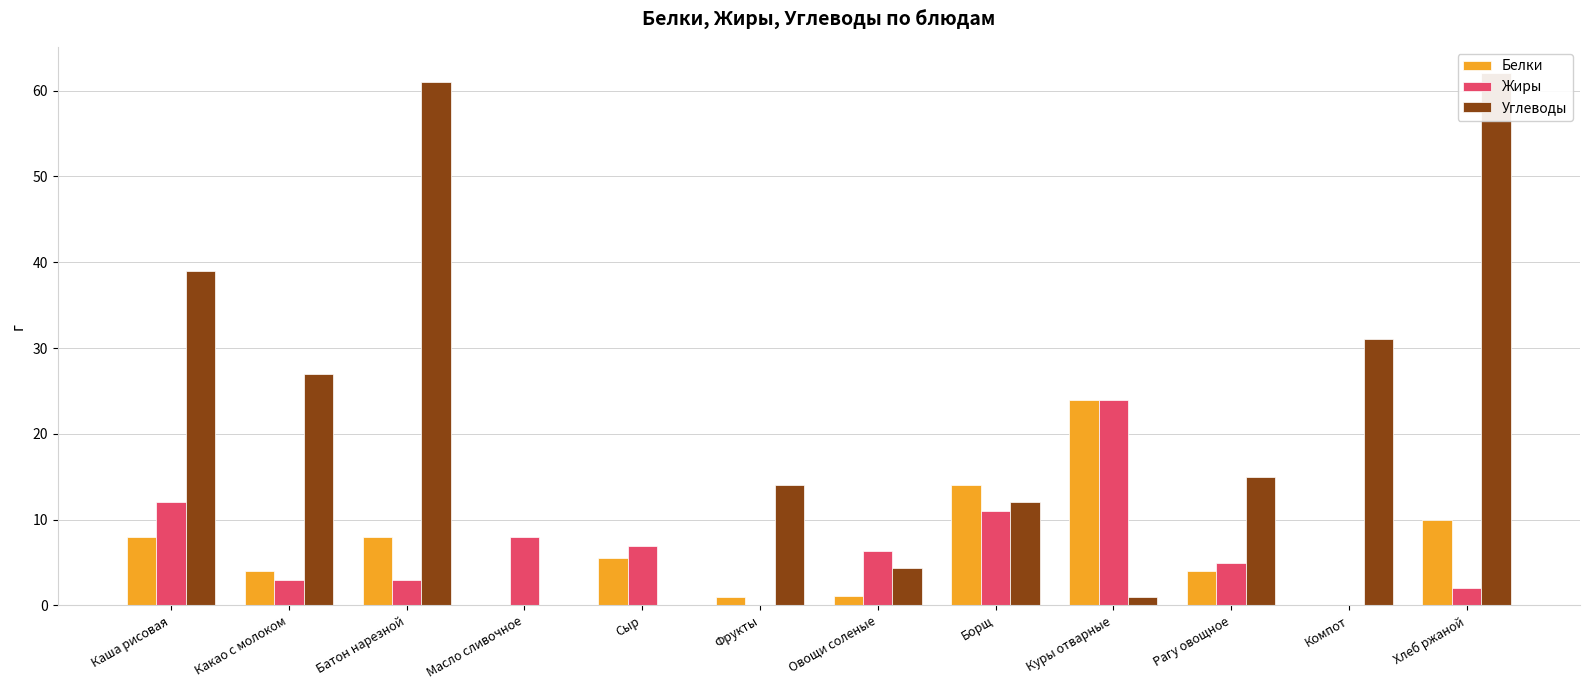

What are all the series names shown in the legend?

Белки, Жиры, Углеводы